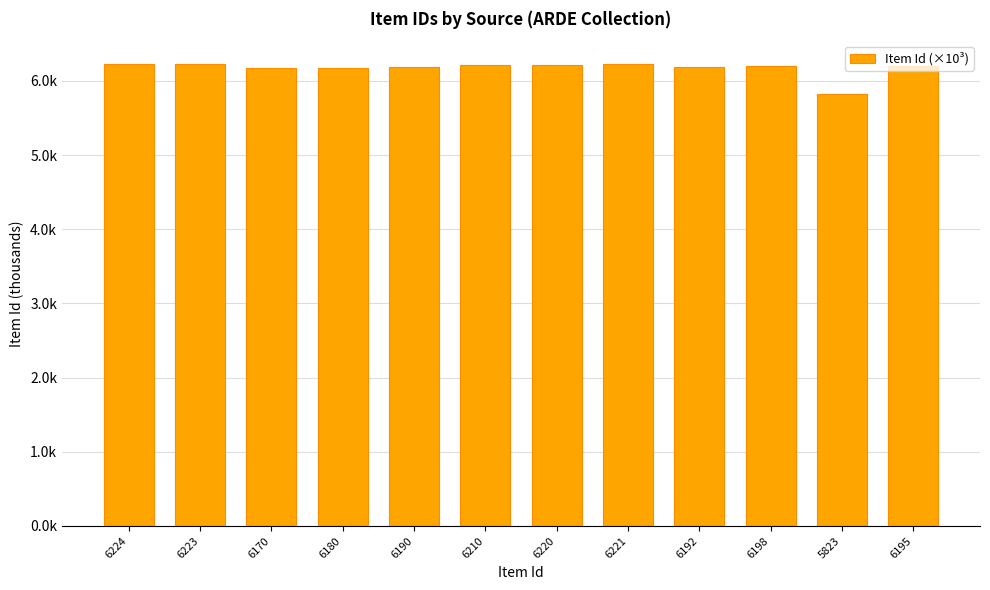

What is the difference between the second highest and minimum values?

0.4